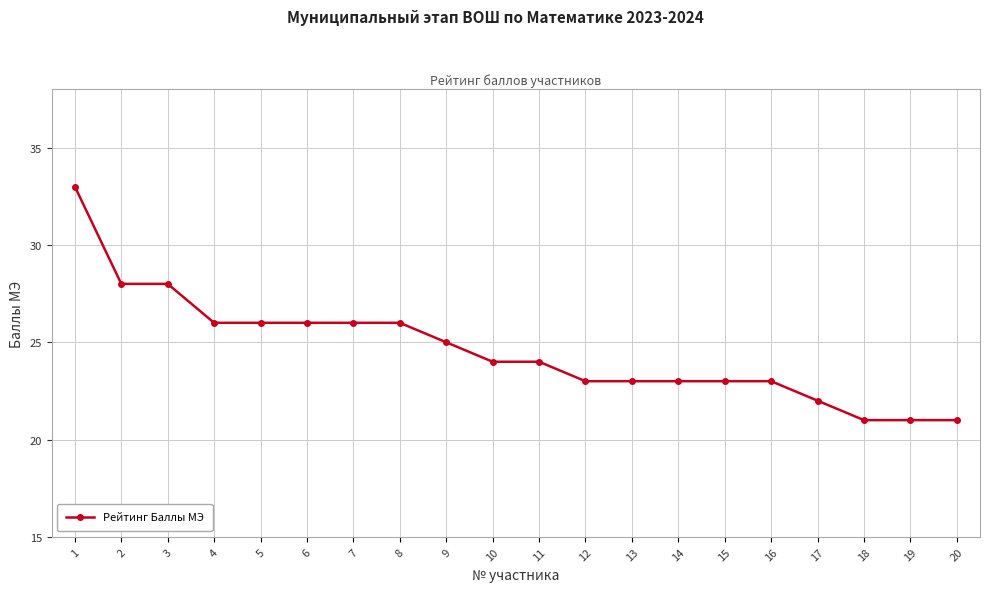

What is the value of the 7th point from the left?

26